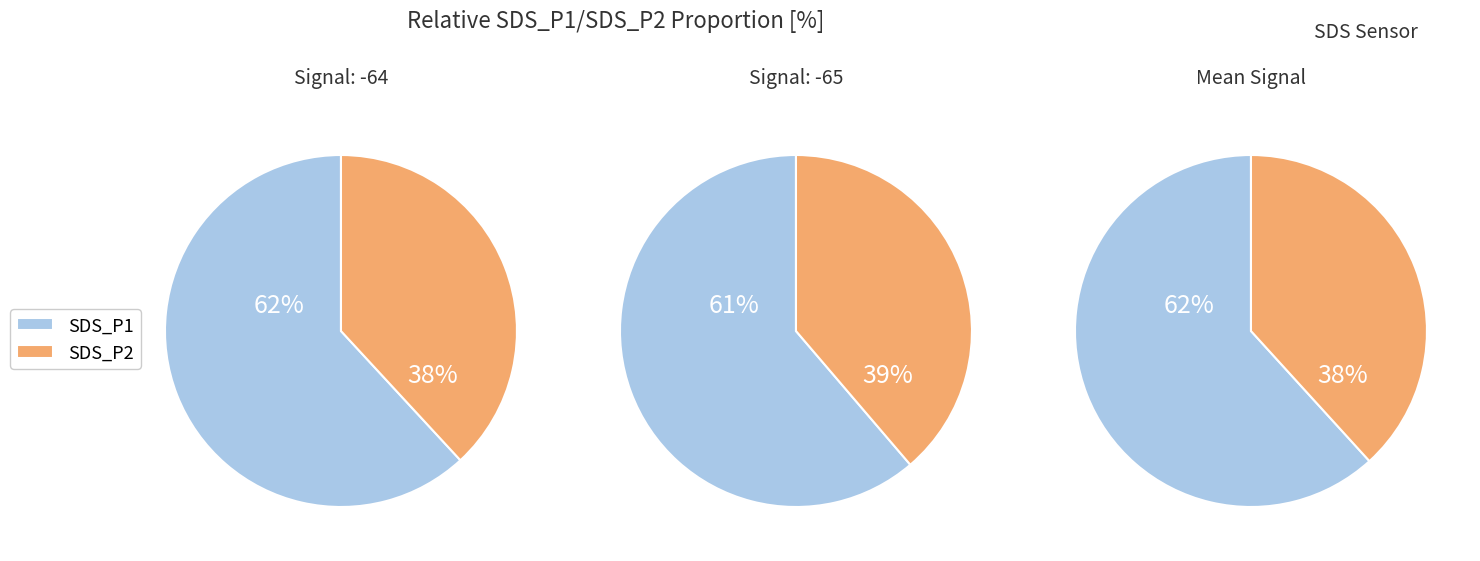

Rank the series at 27 from highest to lowest value.

SDS_P1, SDS_P2